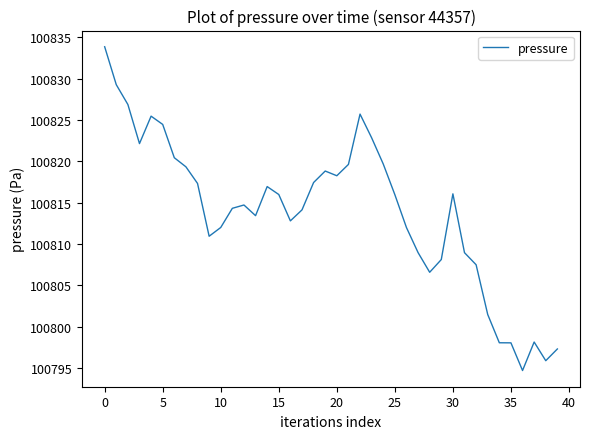

What is the smallest value displayed?

100794.7